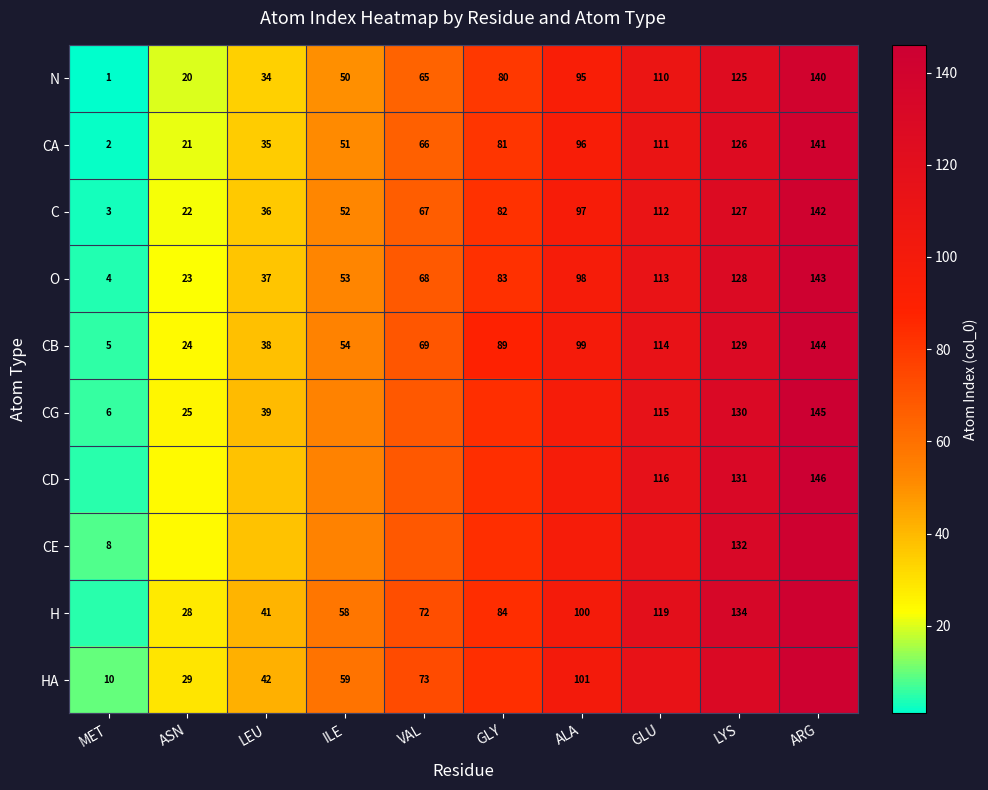

What is the average value of the C series?

74.0